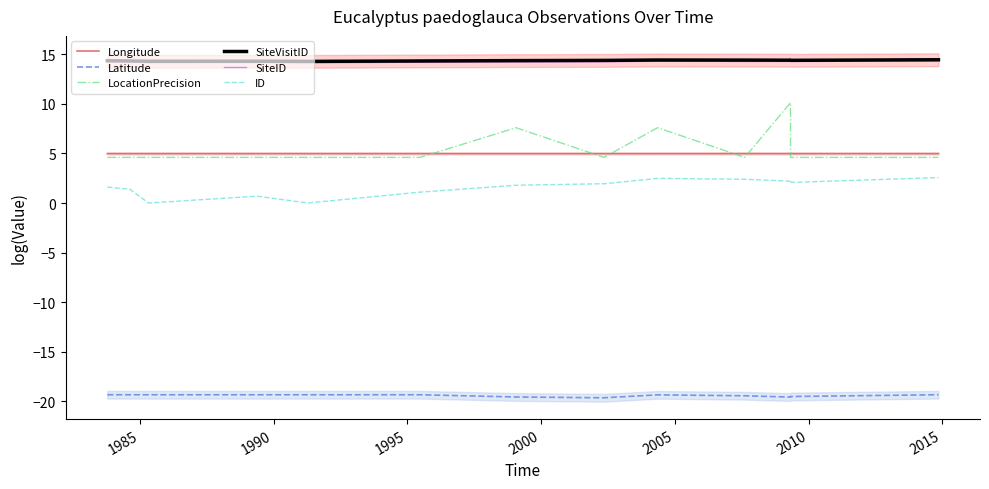

True or false: Longitude and ID cross at least once.

False